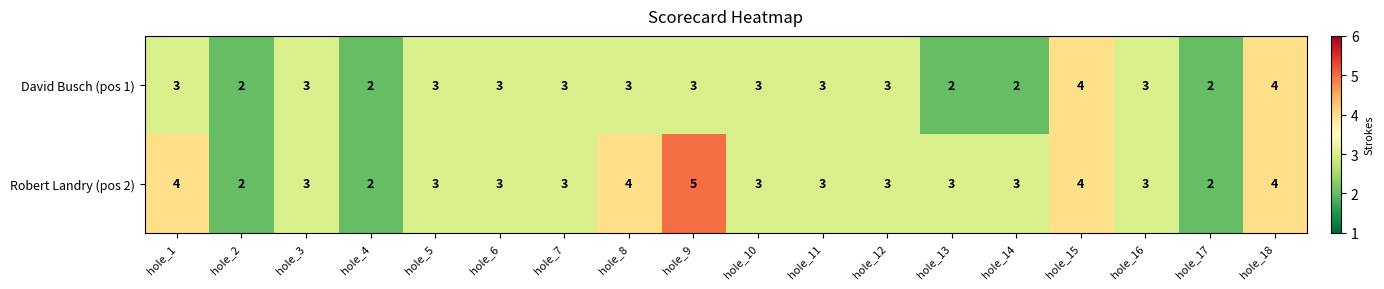

True or false: Robert Landry (pos 2) has a value of 6 at hole_1.

False